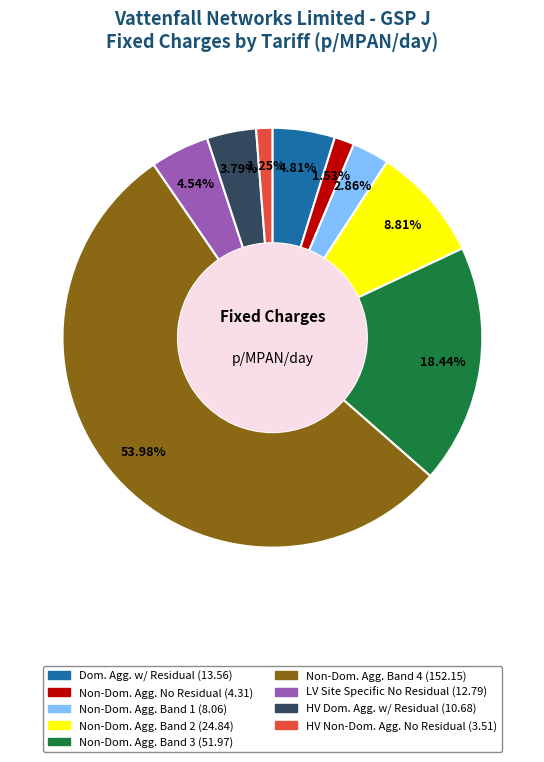

How many slices are in this pie chart?

9